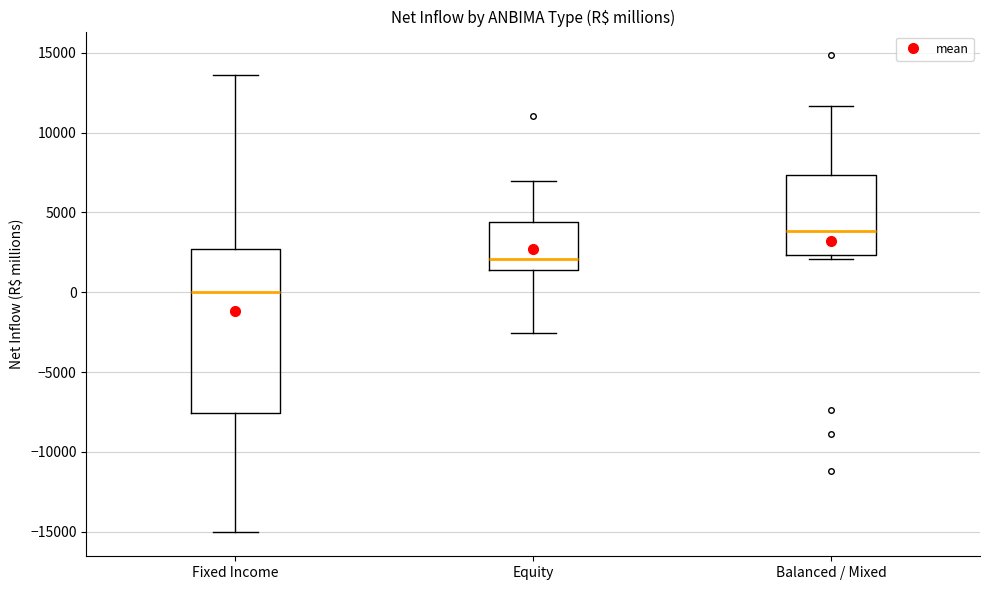

Which box has the highest median line?

Balanced / Mixed